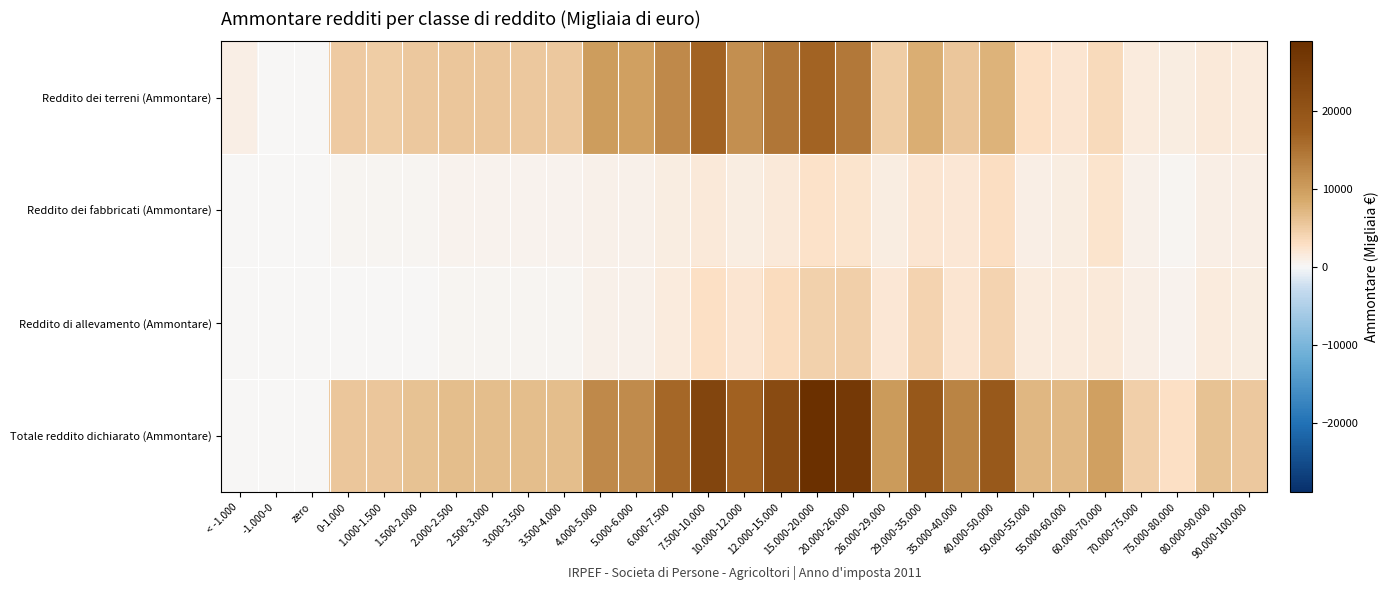

At which category does the chart reach its minimum across all series?

zero